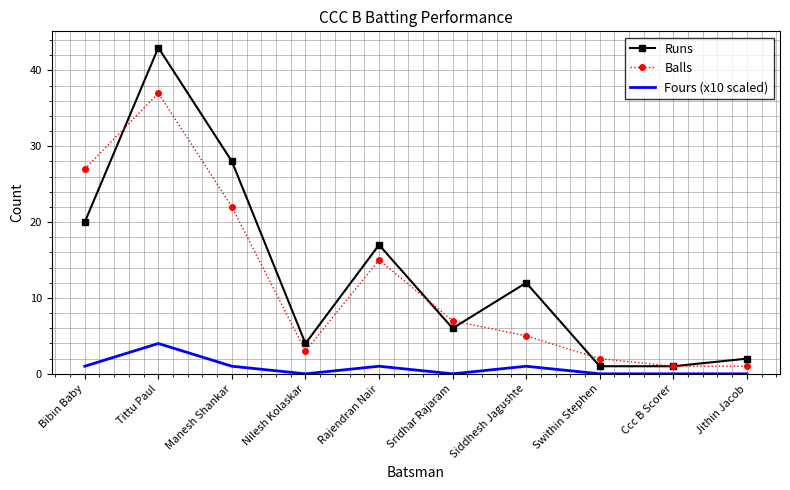

At which category does Fours (x10 scaled) reach its first local peak?

Tittu Paul